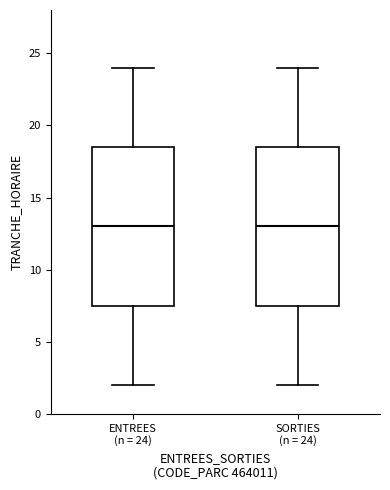

Reading left to right, read every box against the y-axis: the position of its median line, the range the box covers, and the ends of its whiskers. The values are not printed on the chart, so give them approximately, as read against the axis.

ENTREES (n = 24): median 13.0, box 7.5 to 18.5, whiskers 2.0 to 24.0
SORTIES (n = 24): median 13.0, box 7.5 to 18.5, whiskers 2.0 to 24.0